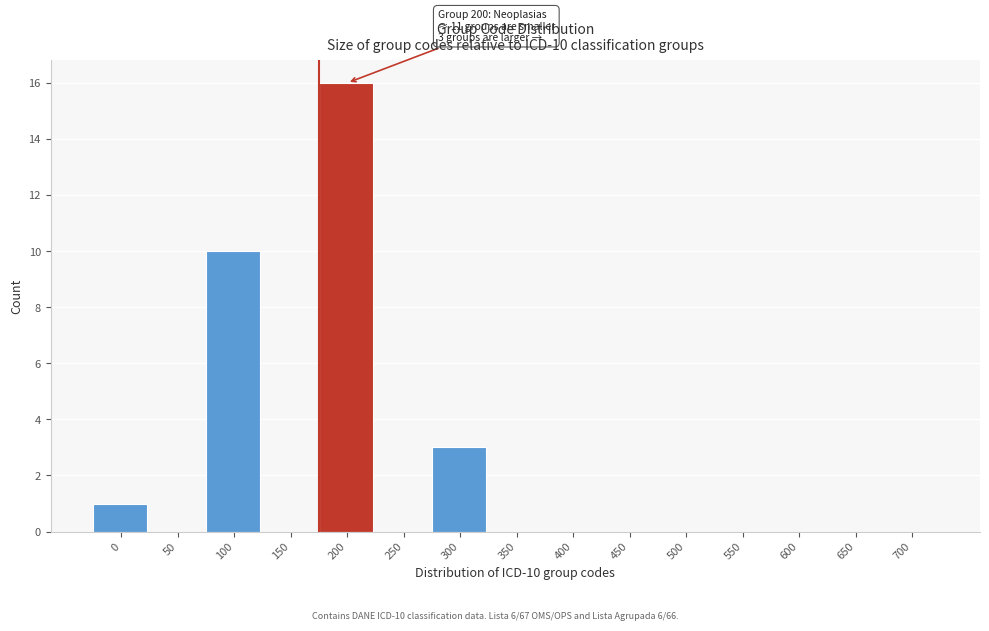

Reading left to right, transcribe all the data shown in this chart.

0=1	50=0	100=10	150=0	200=16	250=0	300=3	350=0	400=0	450=0	500=0	550=0	600=0	650=0	700=0